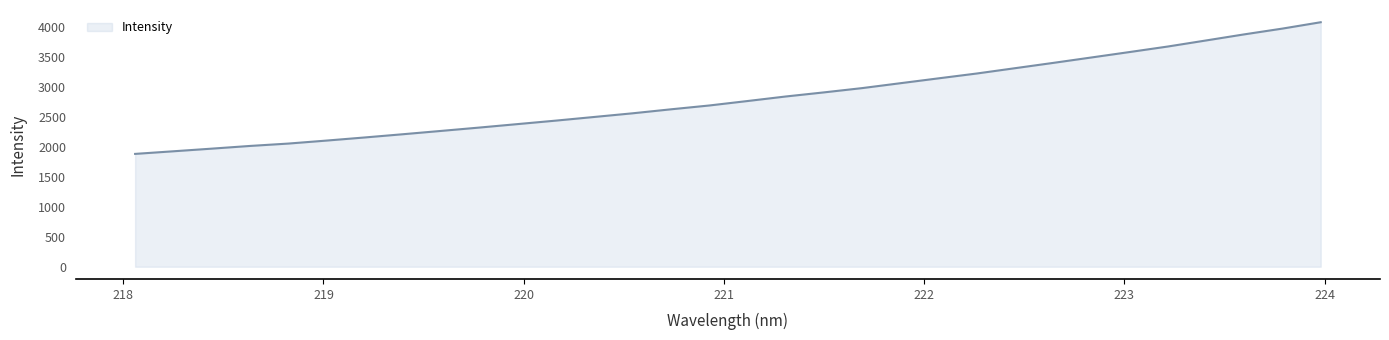

What is the minimum value shown in the chart?

1881.3